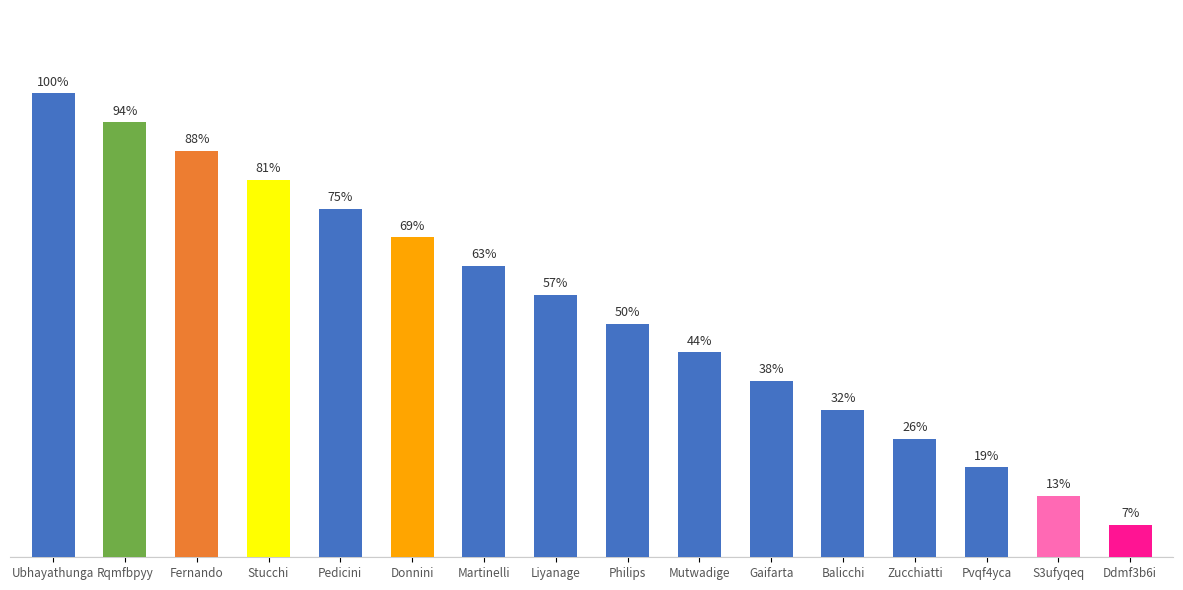

Which label corresponds to the smallest value in the chart?

Ddmf3b6i